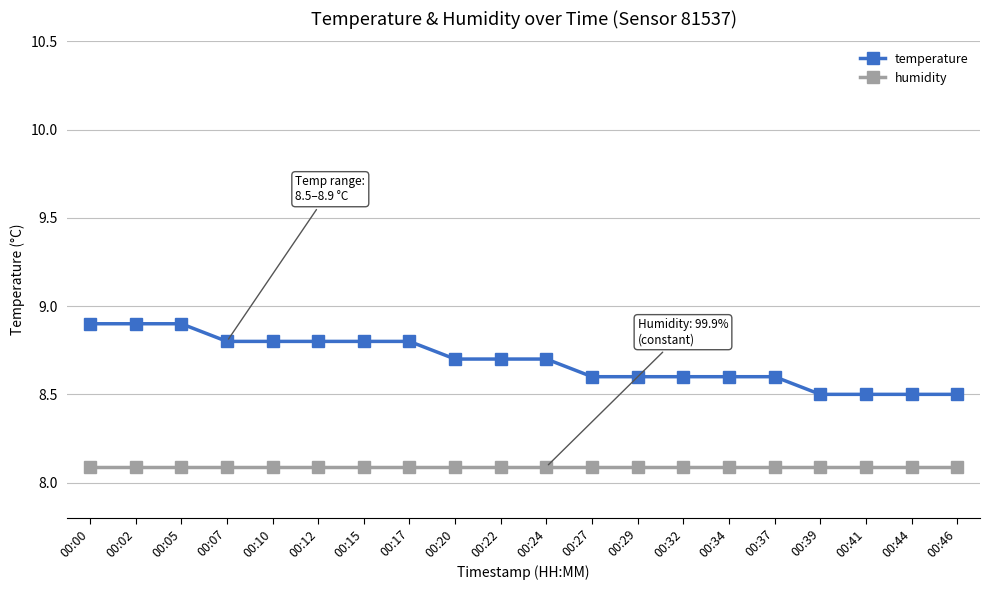

Which series has the largest total across all categories?

temperature